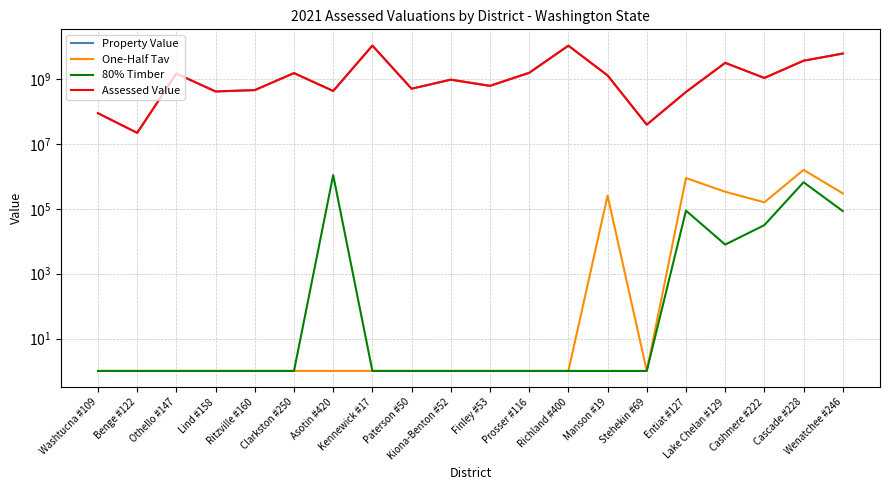

What is the label of the 14th point from the left?

Manson #19